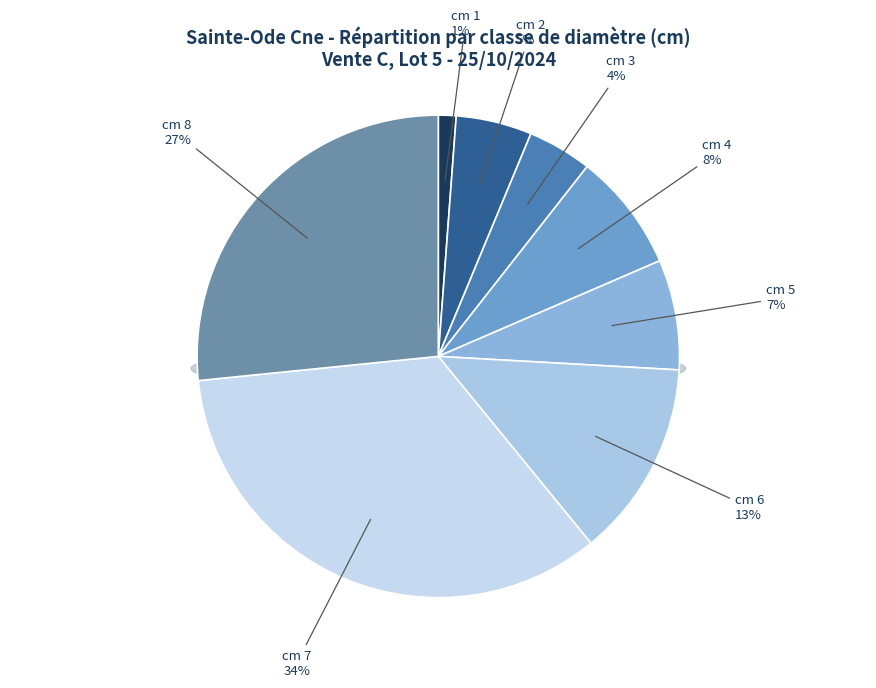

How much of the chart is everything except 1?

98.8%